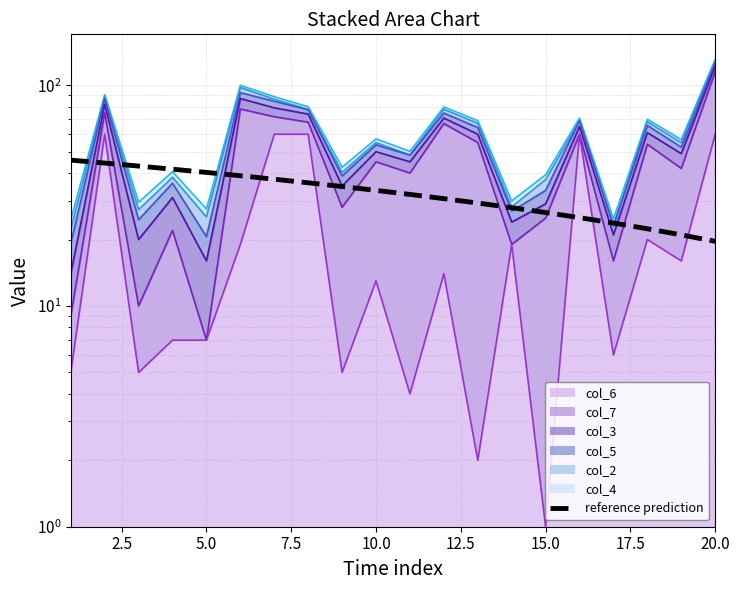

The value at 15.0 is 26.5. True or false?

True